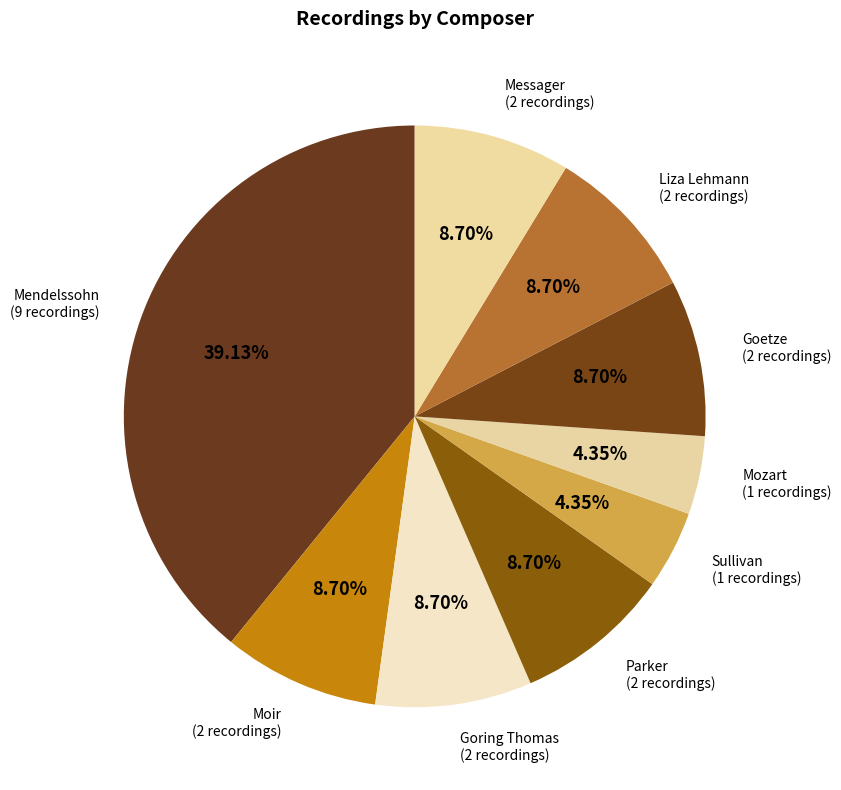

How many segments does this pie chart have?

9